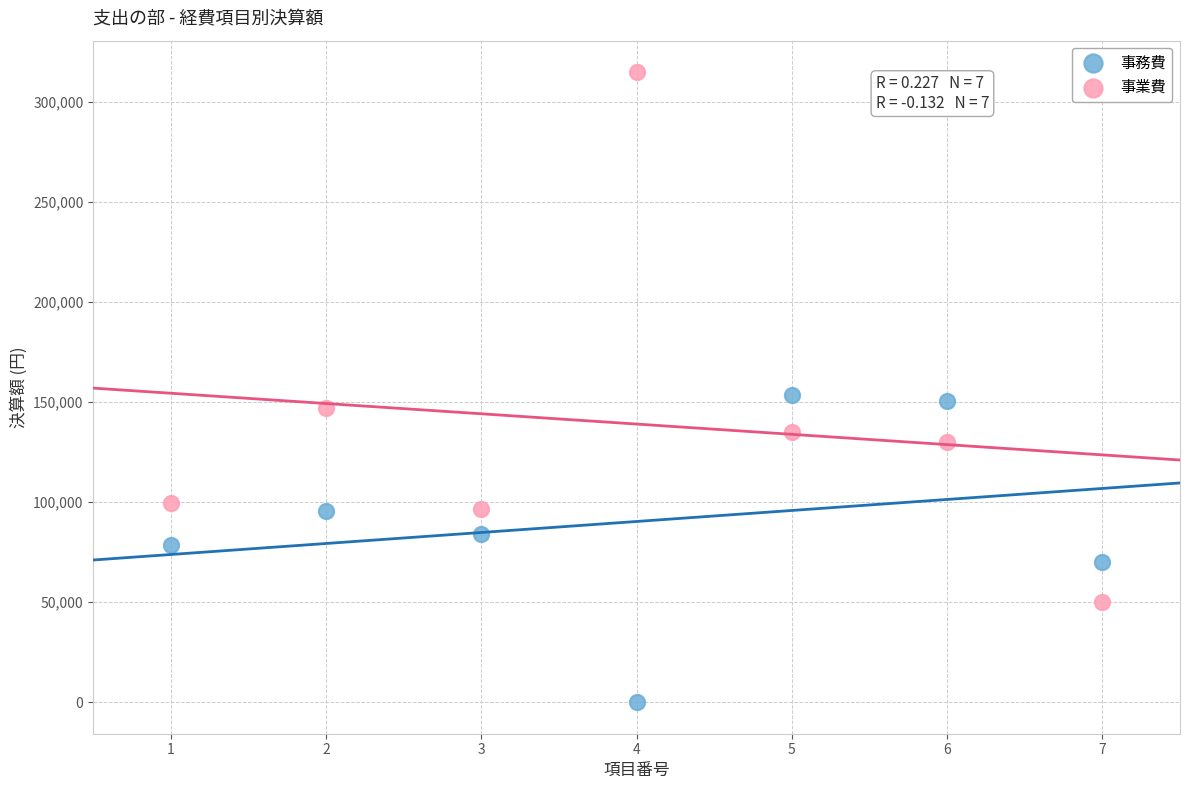

Across all data points, what is the range of X values (max minus min)?

6